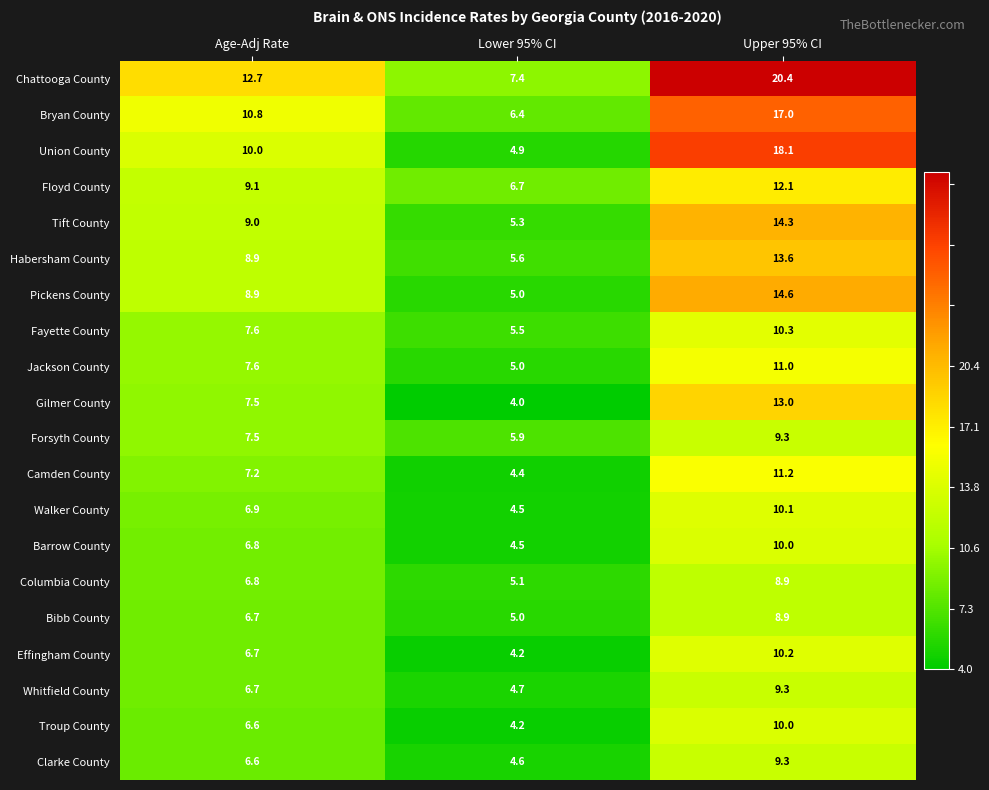

What is the total value across all series at Lower 95% CI?

102.9